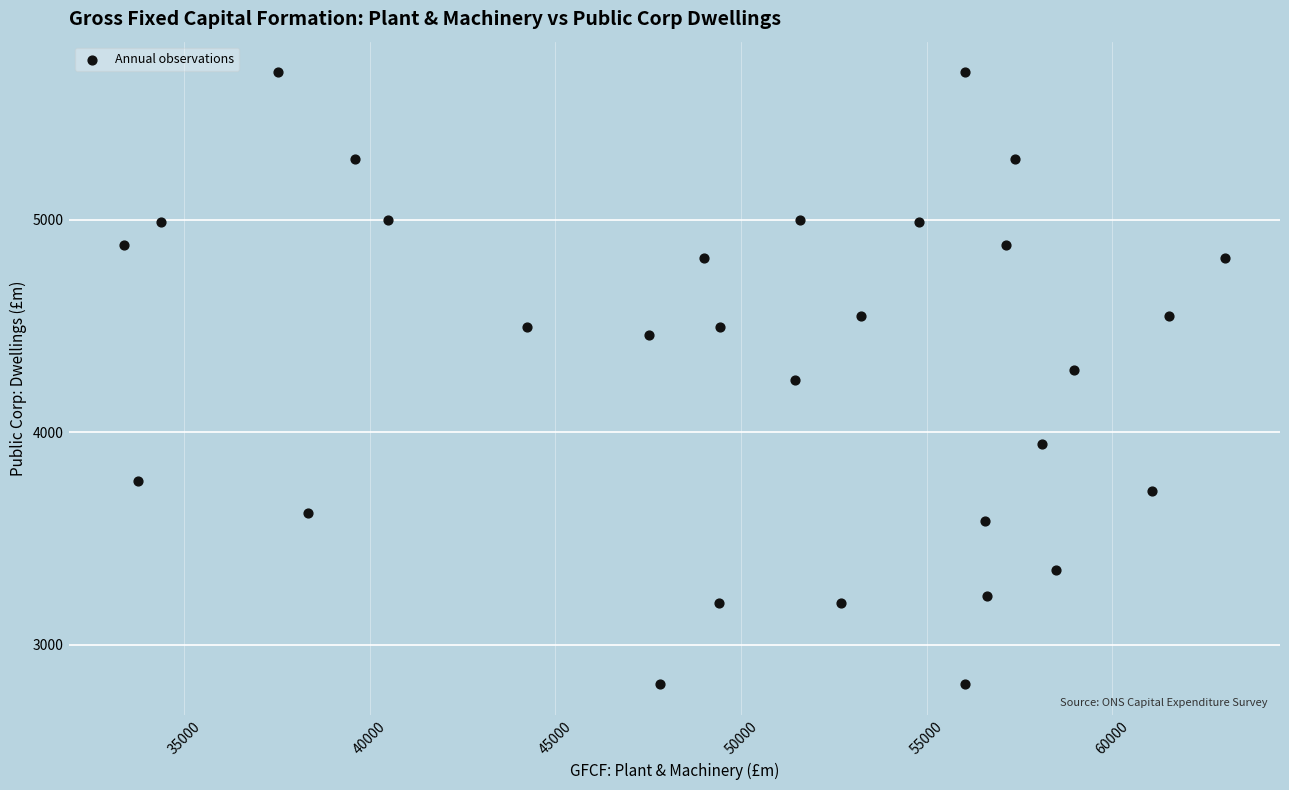

What is the range of X values (max minus min)?

29664